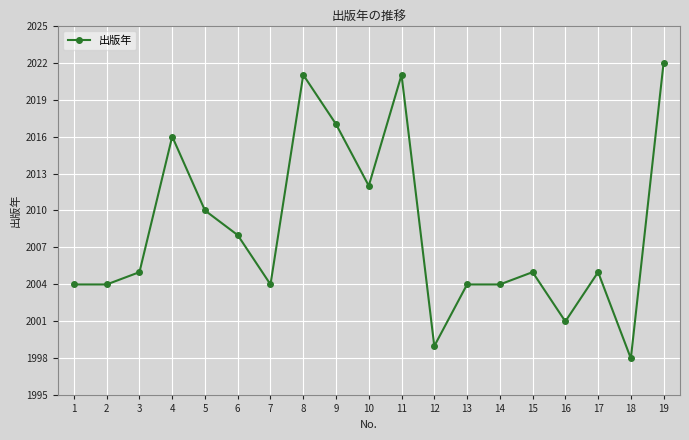

What is the difference between the second highest and minimum values?

23